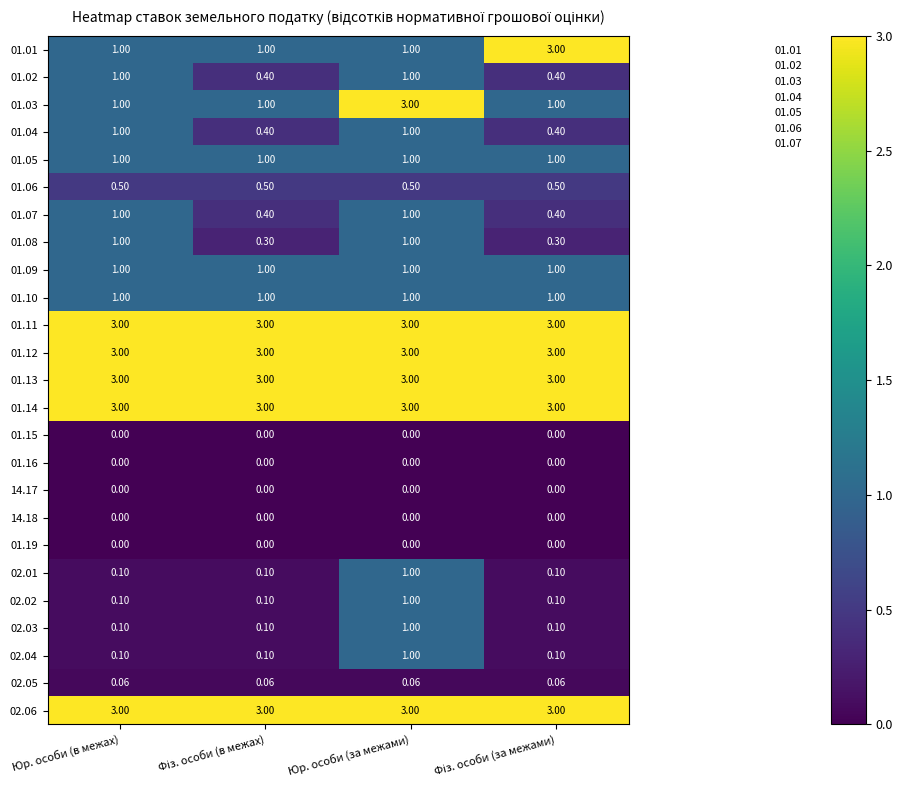

What is the spread (max minus min) of values at Фіз. особи (за межами)?

3.0